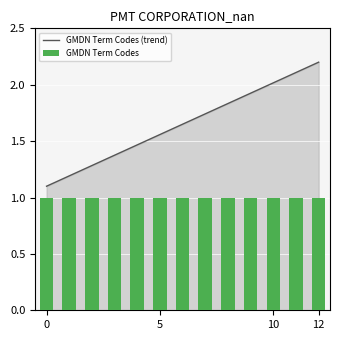

Count the number of categories in the chart.

13